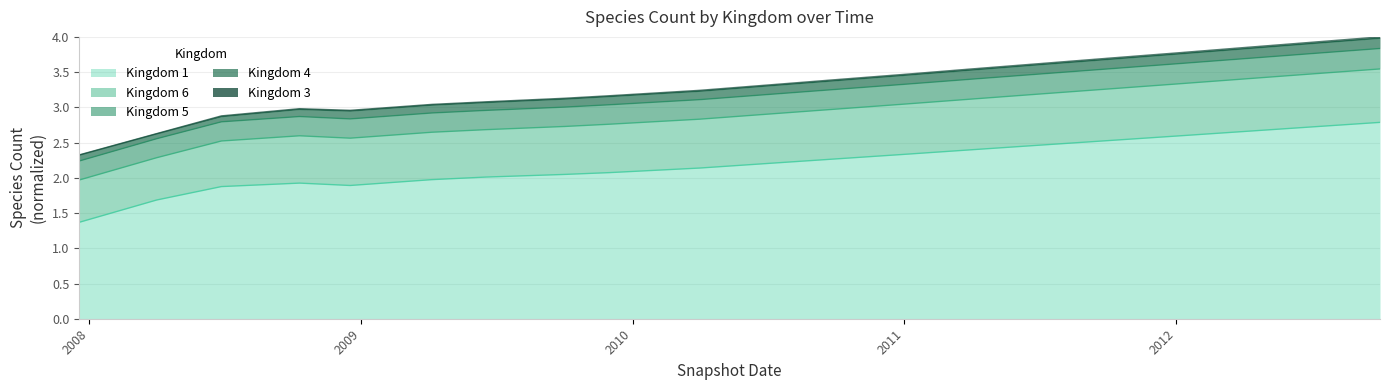

True or false: kingdom_6 and kingdom_1 intersect in this chart.

False